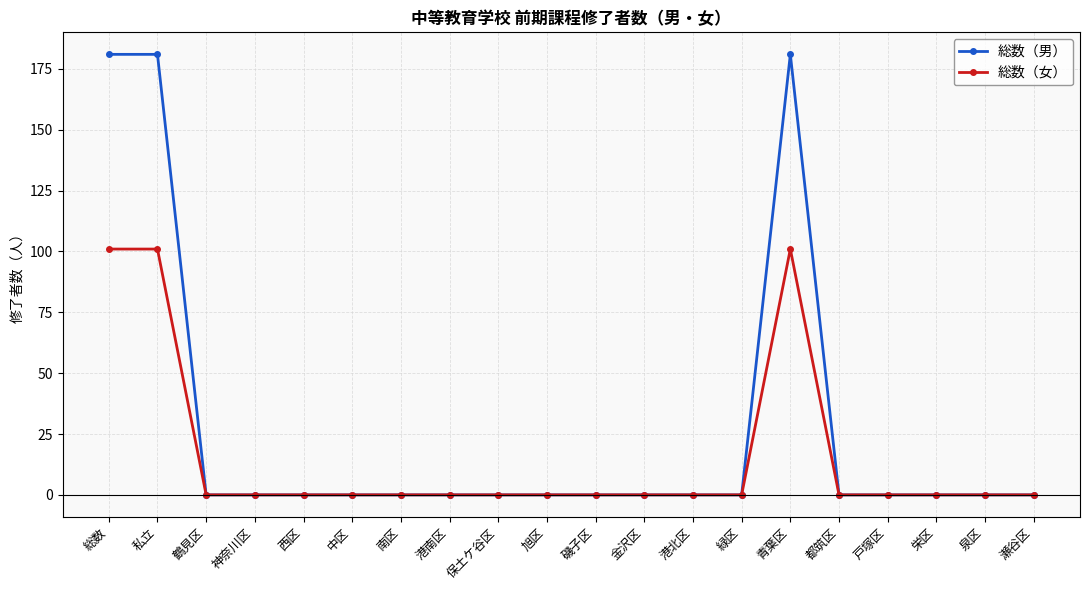

What is the label of the 7th point from the left?

南区